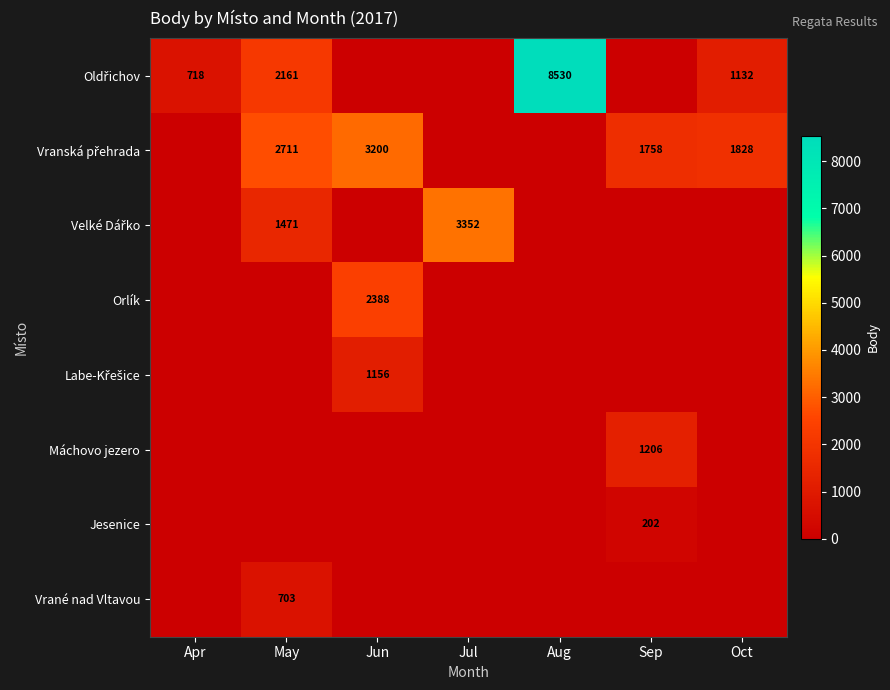

Rank the categories by Jesenice value from highest to lowest.

Sep, Apr, May, Jun, Jul, Aug, Oct